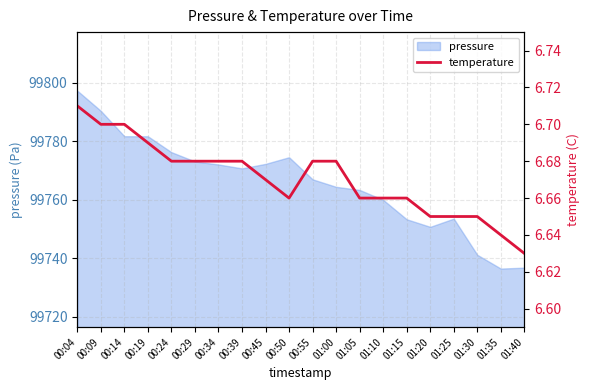

How many points are lower than both their immediate neighbors (excluding endpoints)?

1